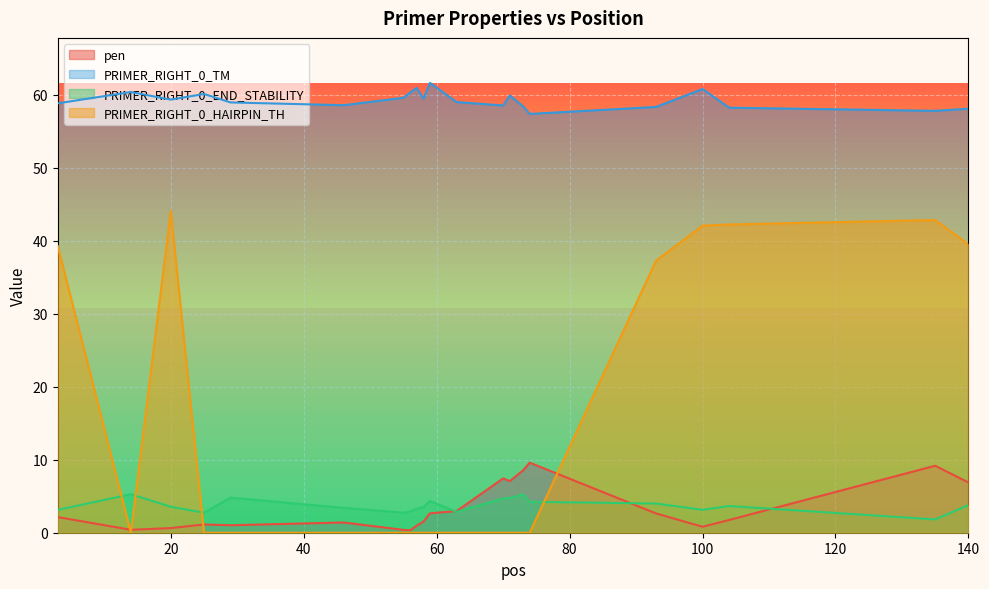

Which series has the largest total across all categories?

PRIMER_RIGHT_0_TM